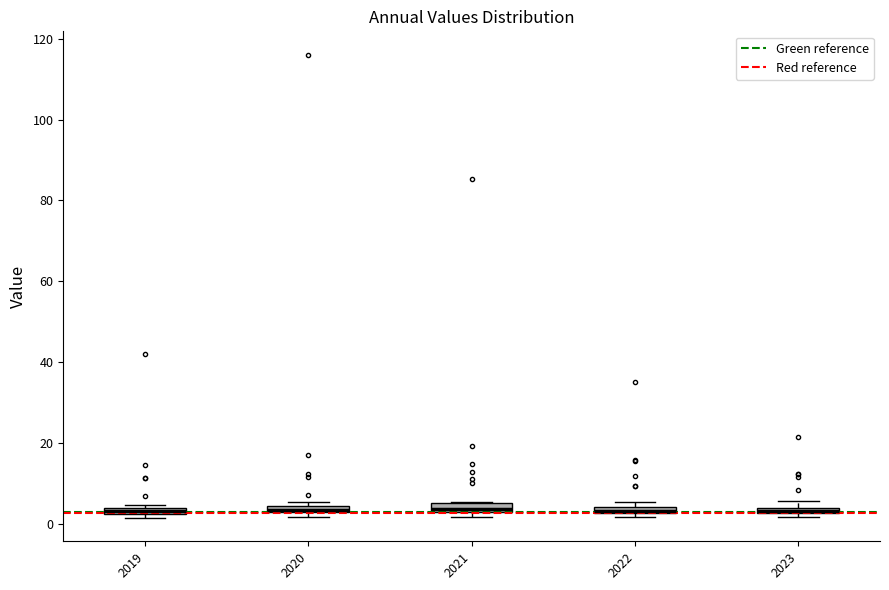

Where is the upper edge of the box at x = 2020 on the y-axis? The values are not printed on the chart, so give them approximately, as read against the axis.

4